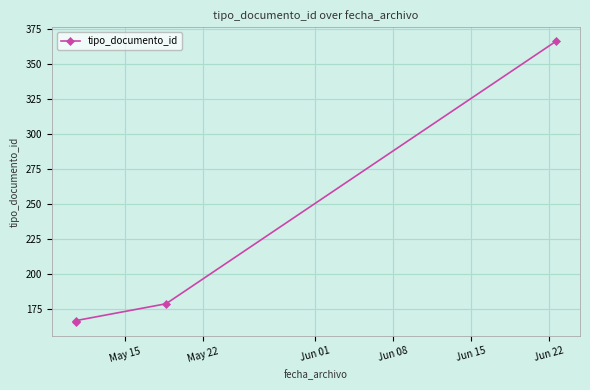

What is the greatest value displayed?

366